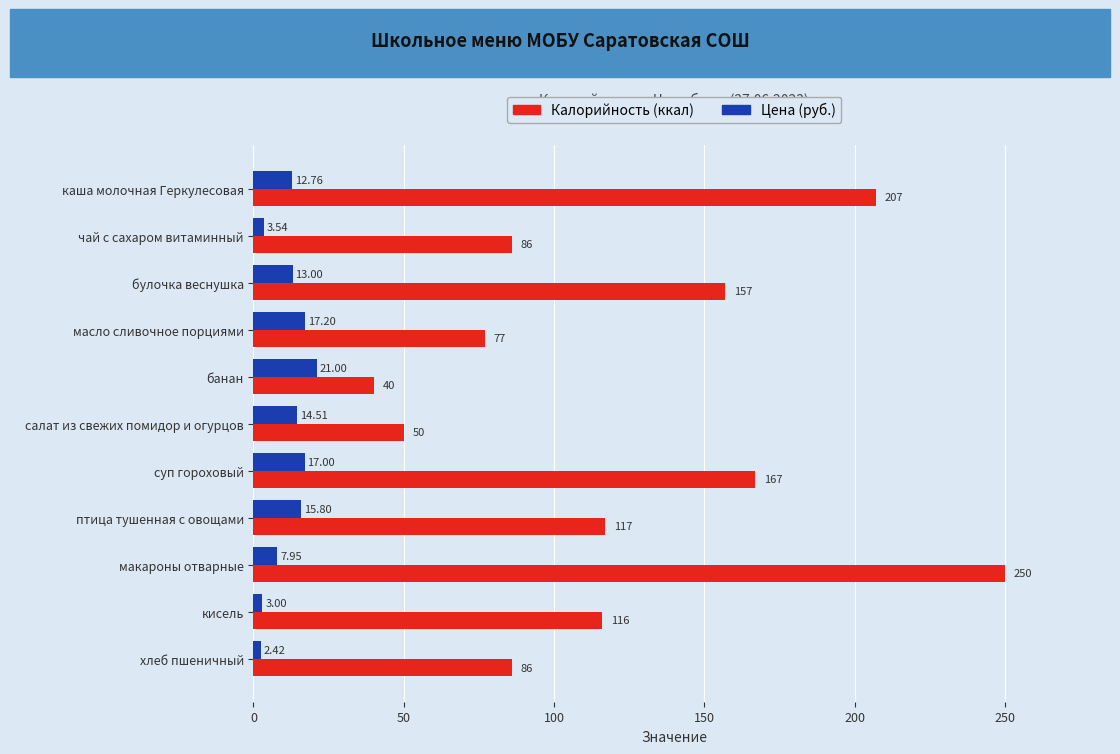

At which category does the chart reach its peak across all series?

макароны отварные